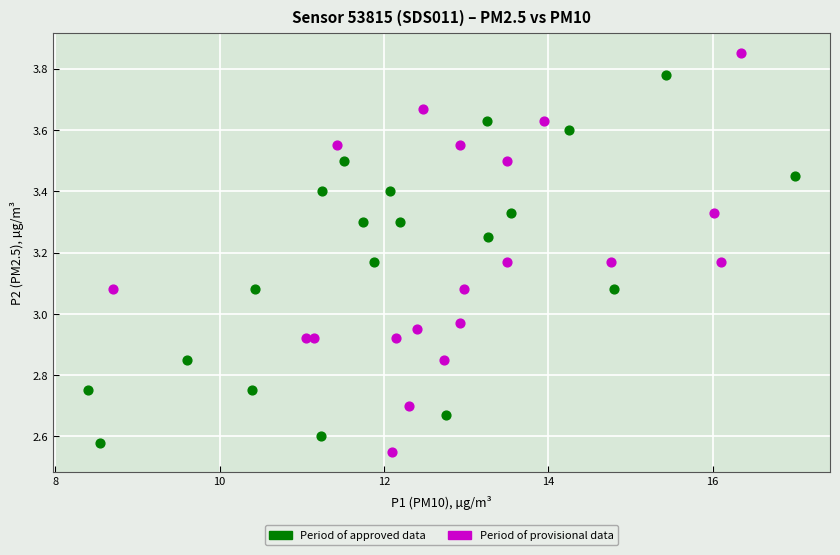

Which series reaches the maximum Y coordinate?

Period of provisional data